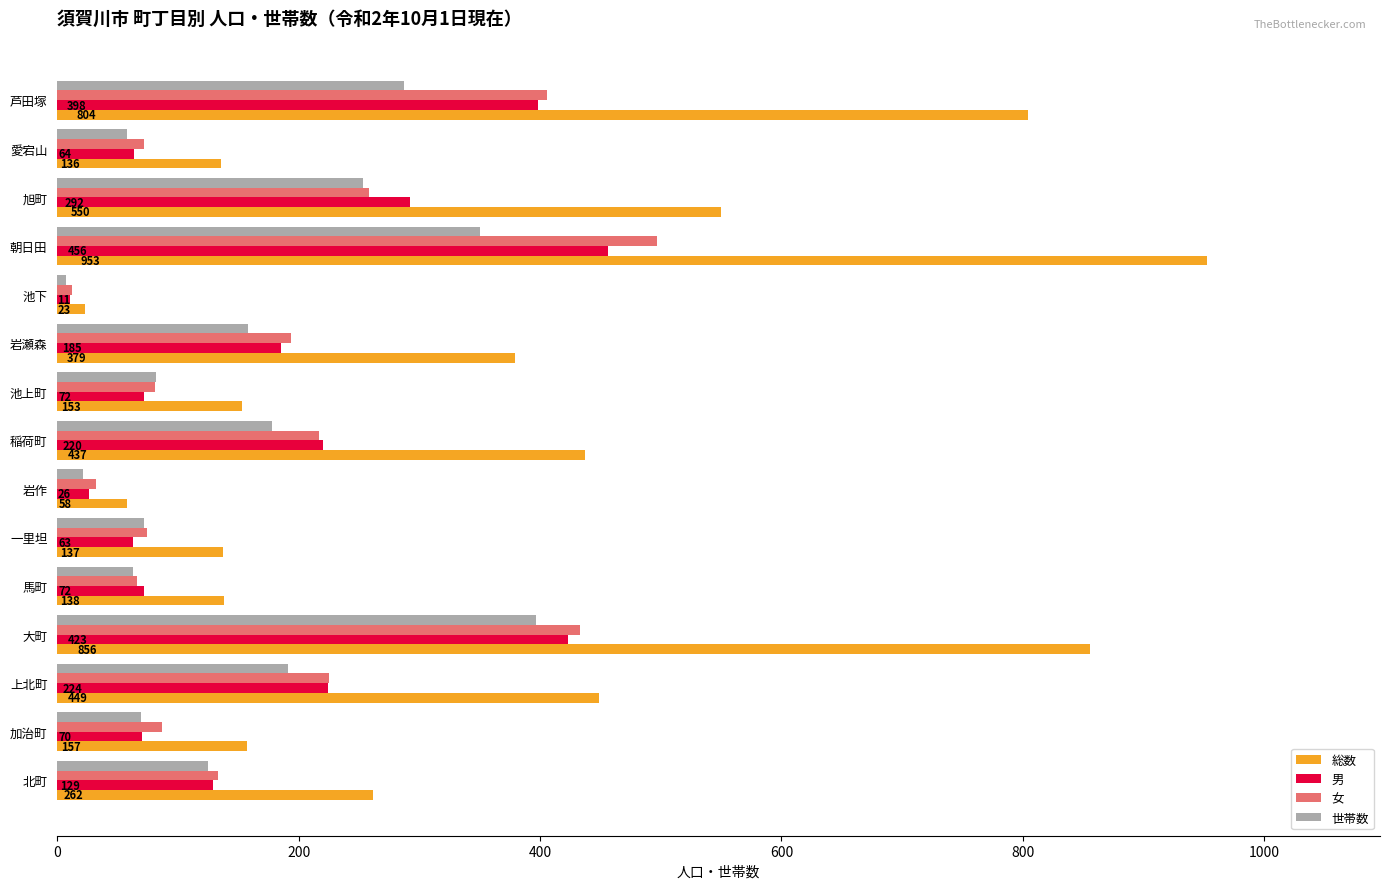

The 女 series shows 72 at 愛宕山. True or false?

True